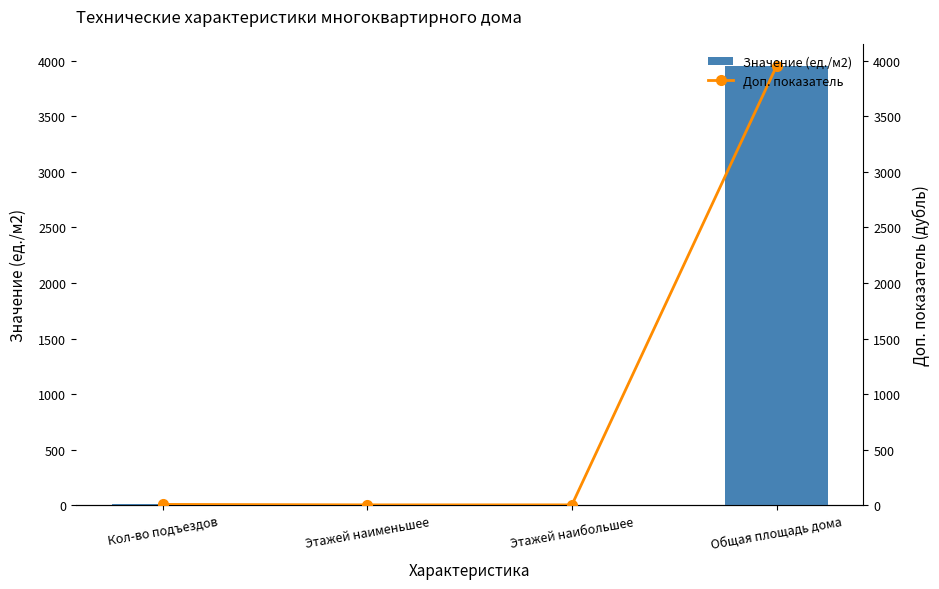

Which has a higher value, Общая площадь дома or Кол-во подъездов?

Общая площадь дома